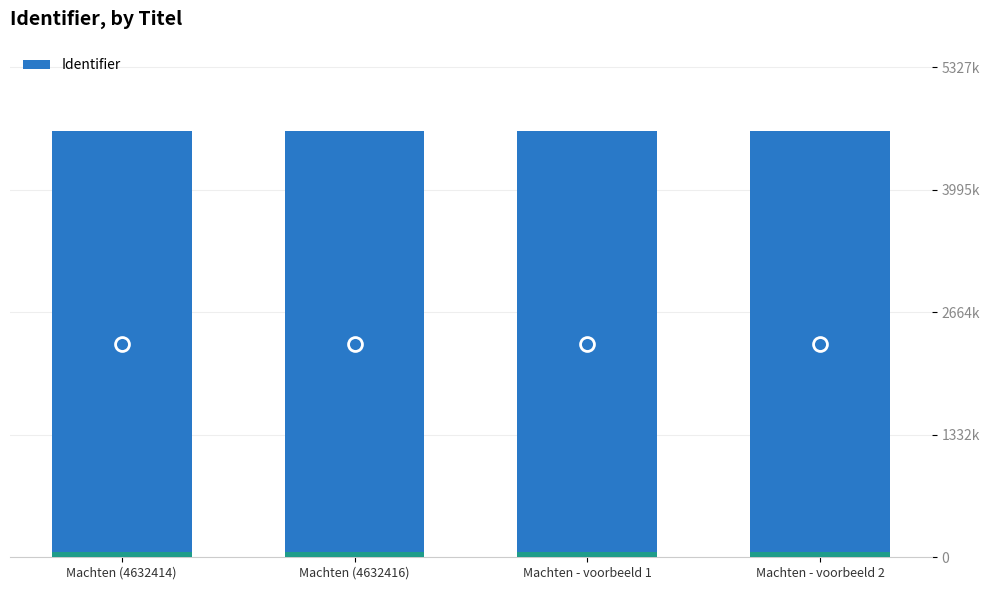

Rank the categories by value from highest to lowest.

Machten - voorbeeld 2, Machten - voorbeeld 1, Machten (4632416), Machten (4632414)